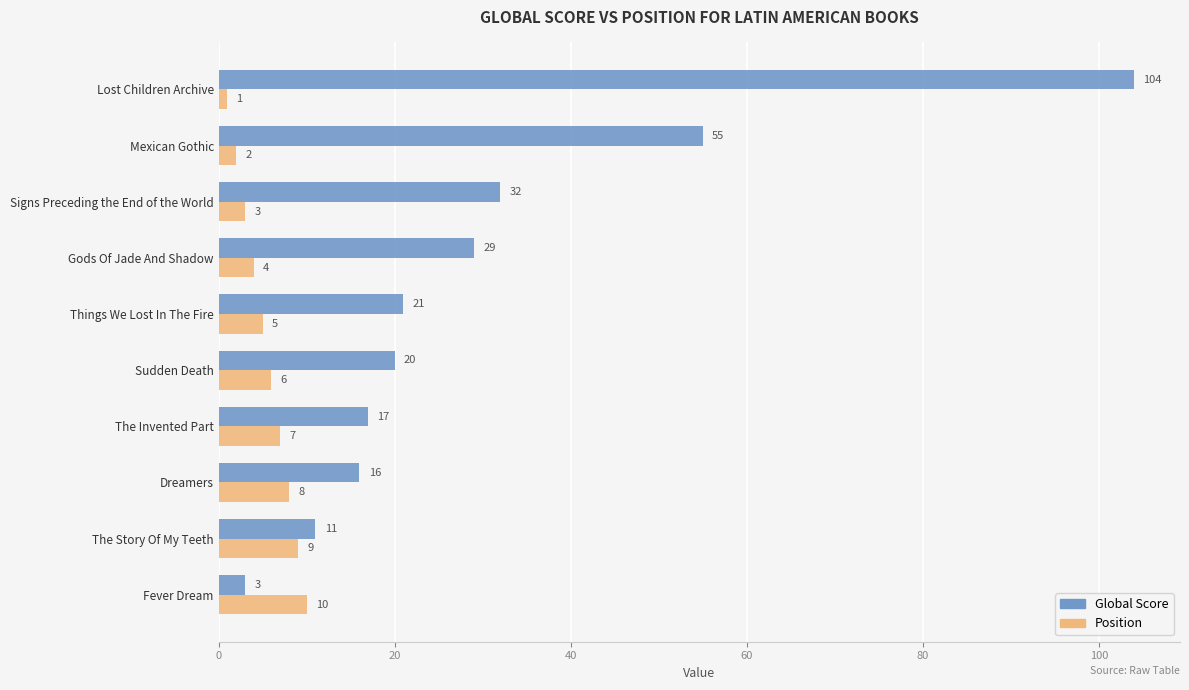

Rank the series by their average value, from lowest to highest.

Position, Global Score